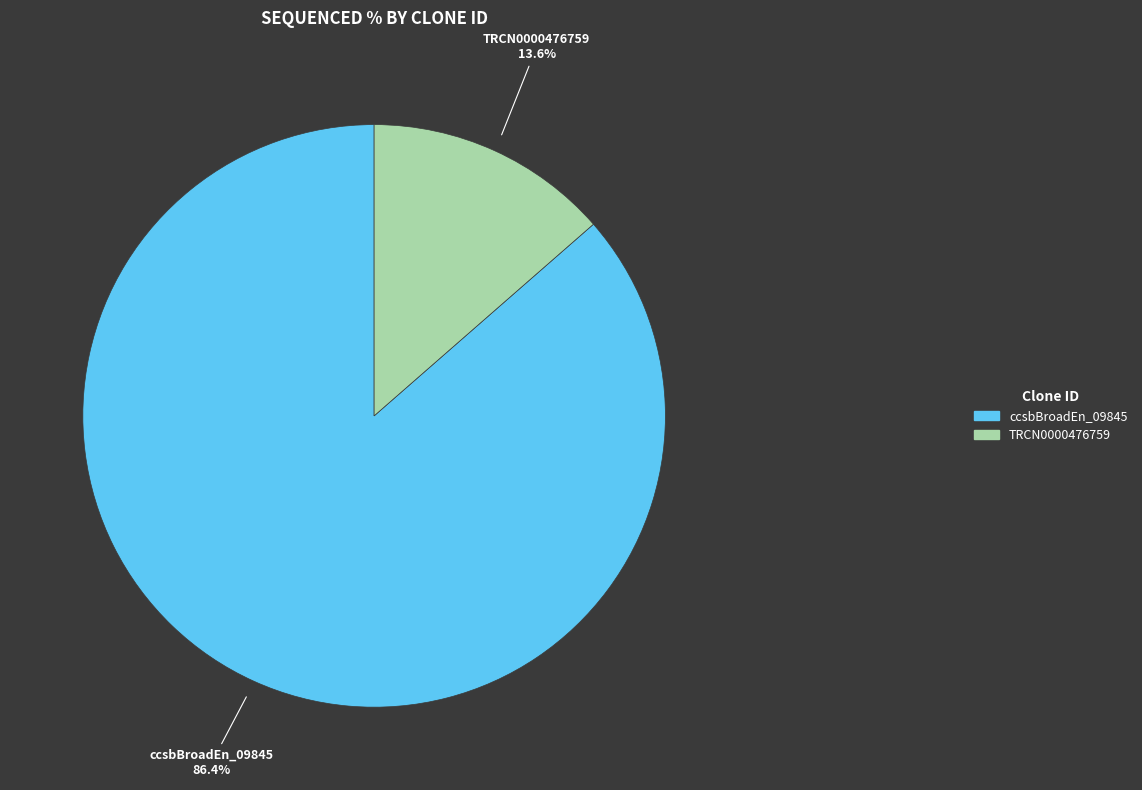

Is there any slice that represents more than half of the pie?

Yes